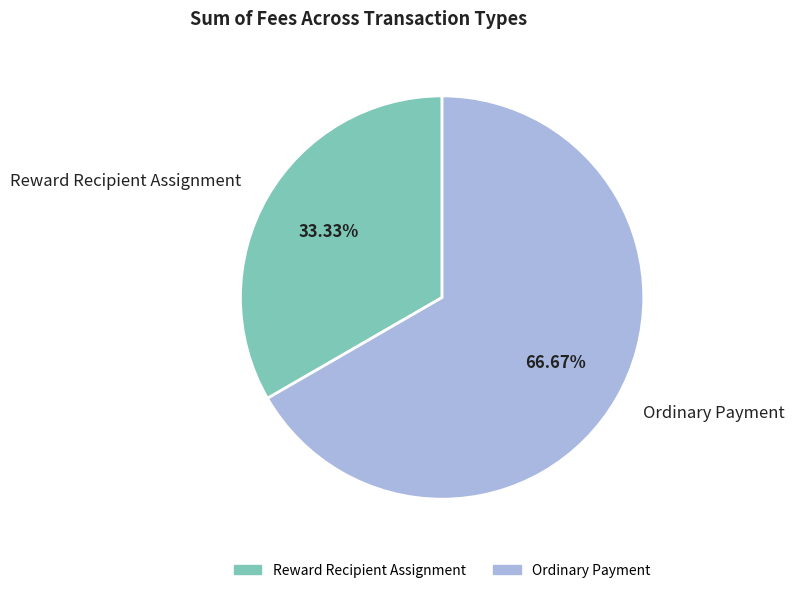

Which slice is the smallest?

Reward Recipient Assignment